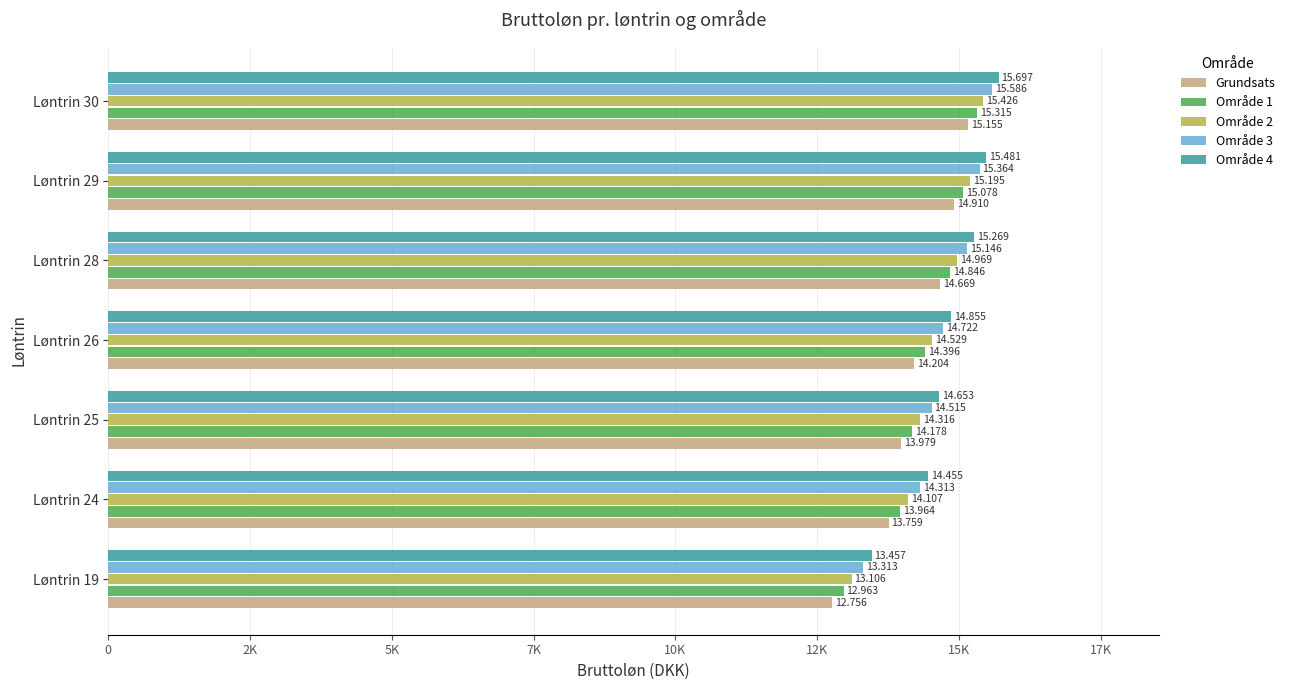

What are all the series names shown in the legend?

Grundsats, Område 1, Område 2, Område 3, Område 4